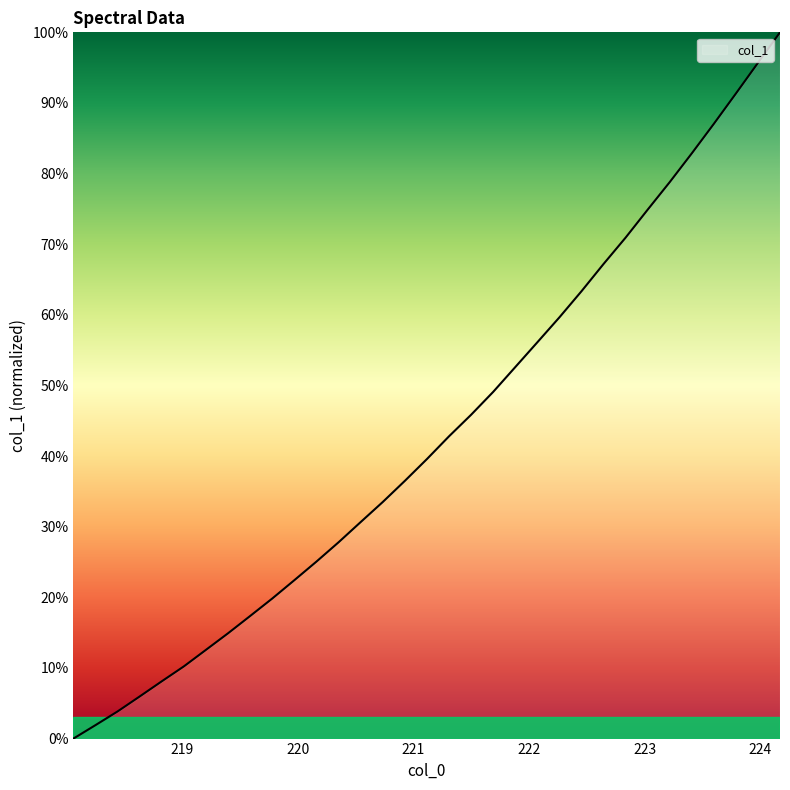

What is the difference between the maximum and minimum values?

100.0